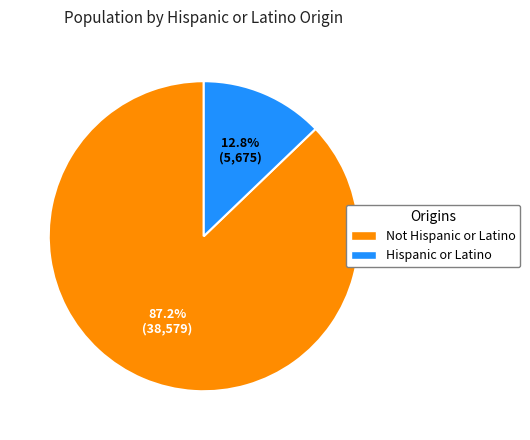

Which has a higher value, Hispanic or Latino or Not Hispanic or Latino?

Not Hispanic or Latino